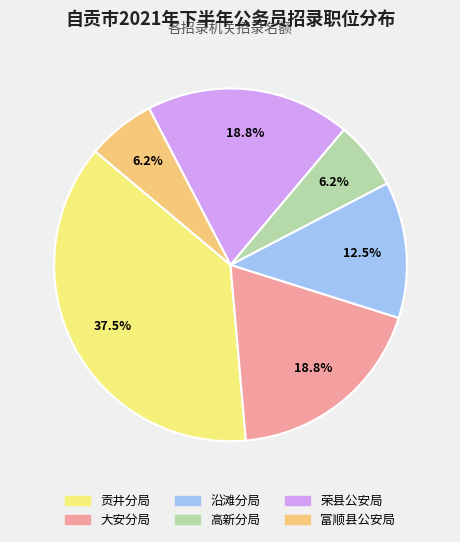

Which category has the biggest portion of the pie?

贡井分局